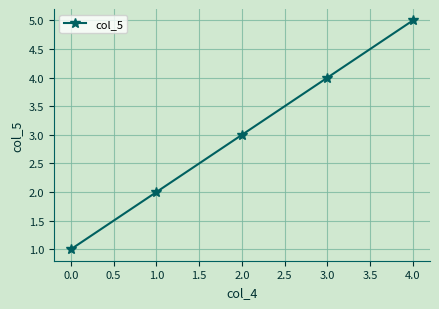

What is the average value?

3